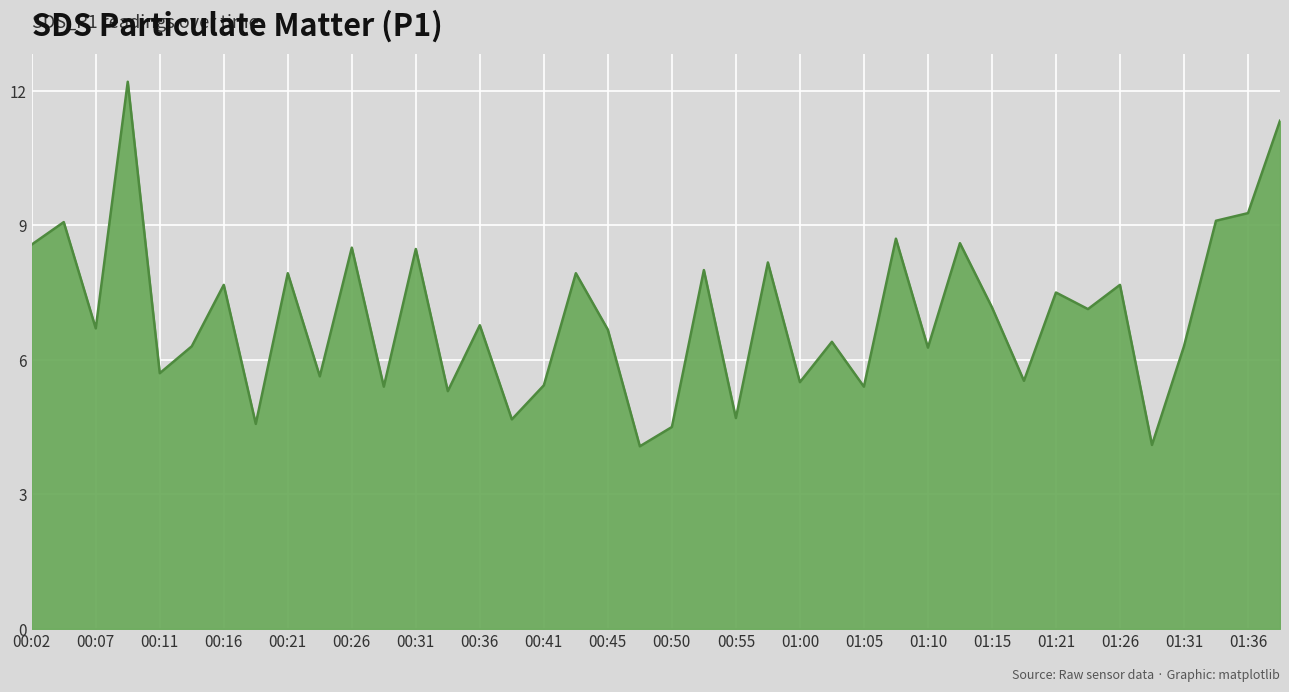

What is the difference between the maximum and minimum values?

8.1